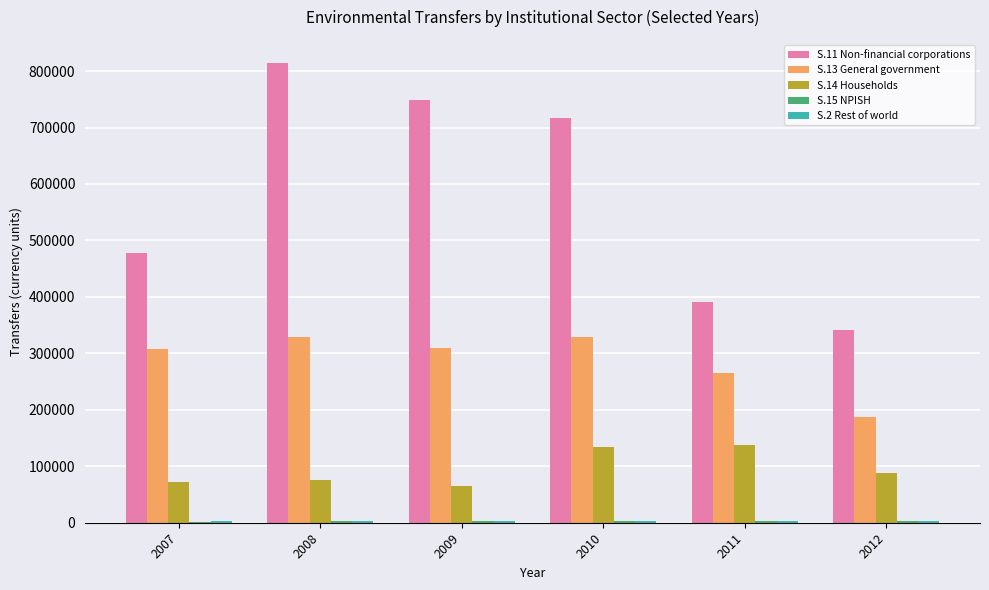

Which series has the largest range (max minus min)?

S.11 Non-financial corporations